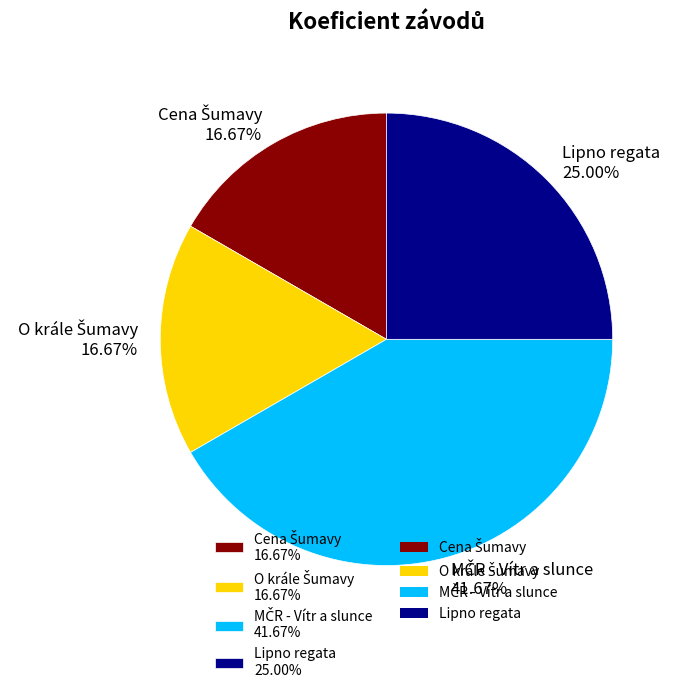

Is there a majority slice in this chart?

No